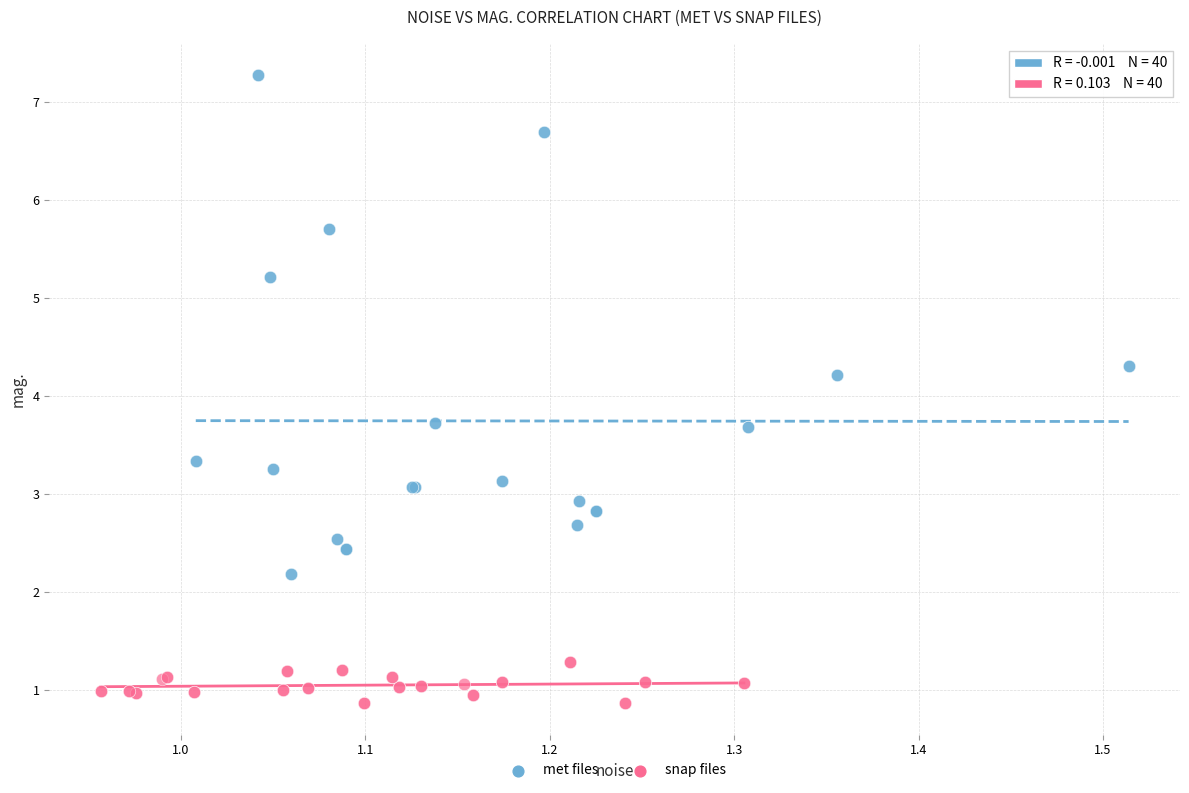

Which series has the widest spread of Y values?

met files